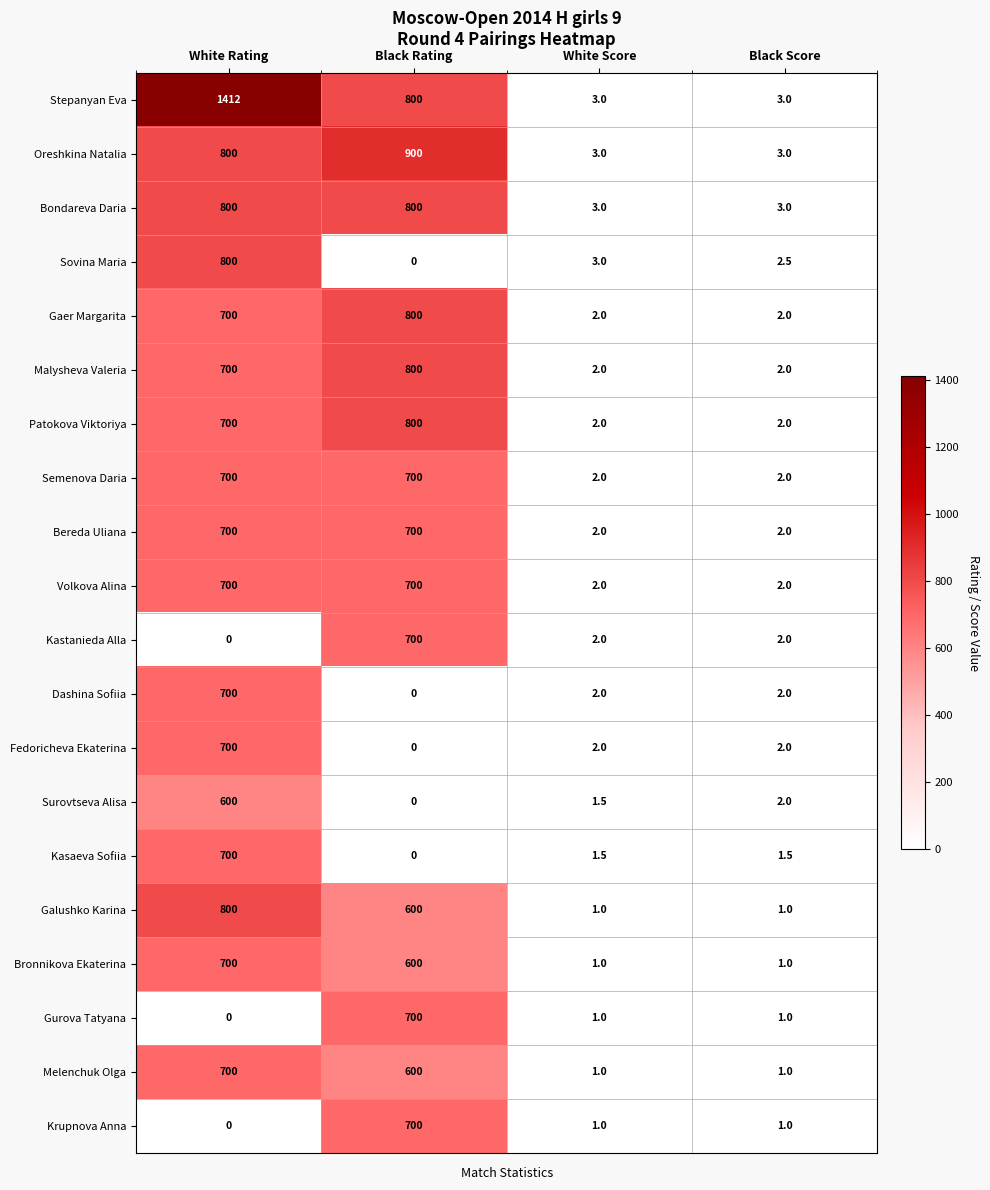

What is the average value of the Kasaeva Sofiia series?

175.8